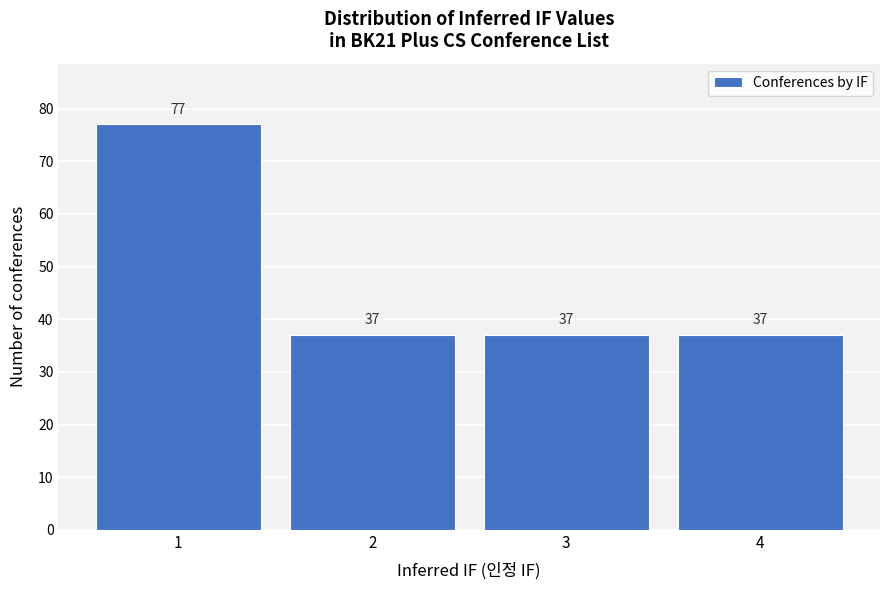

Reading right to left, extract all data points from this chart.

4=37	3=37	2=37	1=77